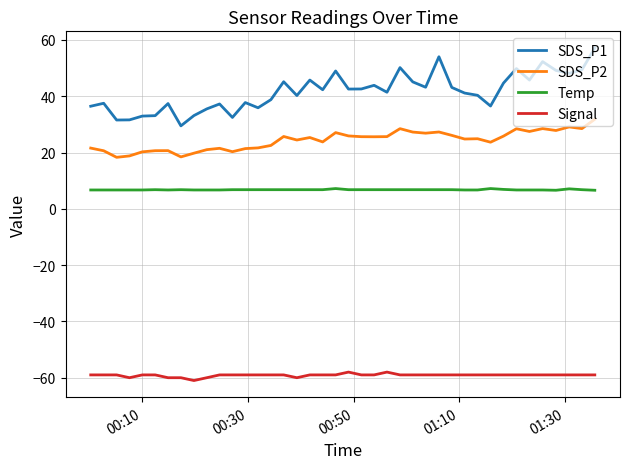

List the series in order of their overall mean, lowest first.

Signal, Temp, SDS_P2, SDS_P1